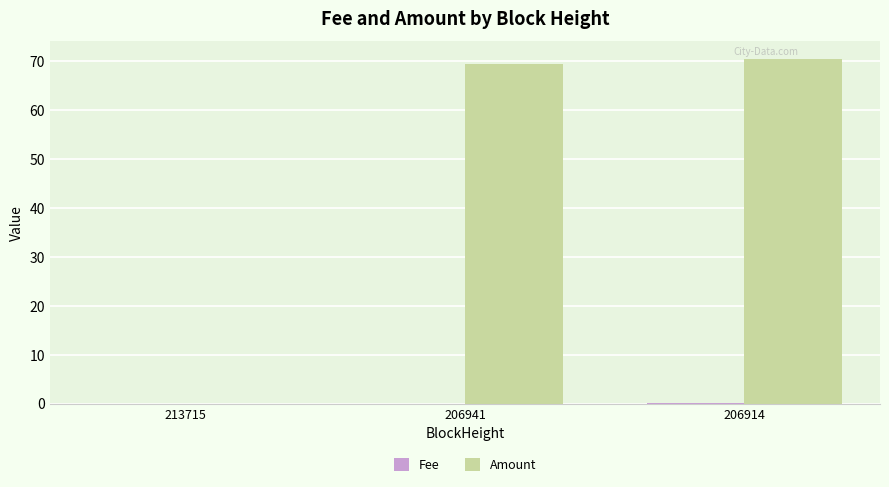

What is the average value of the Amount series?

46.7